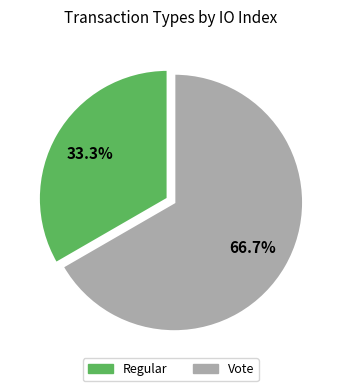

What percentage is the Vote slice, to the nearest percent?

67%